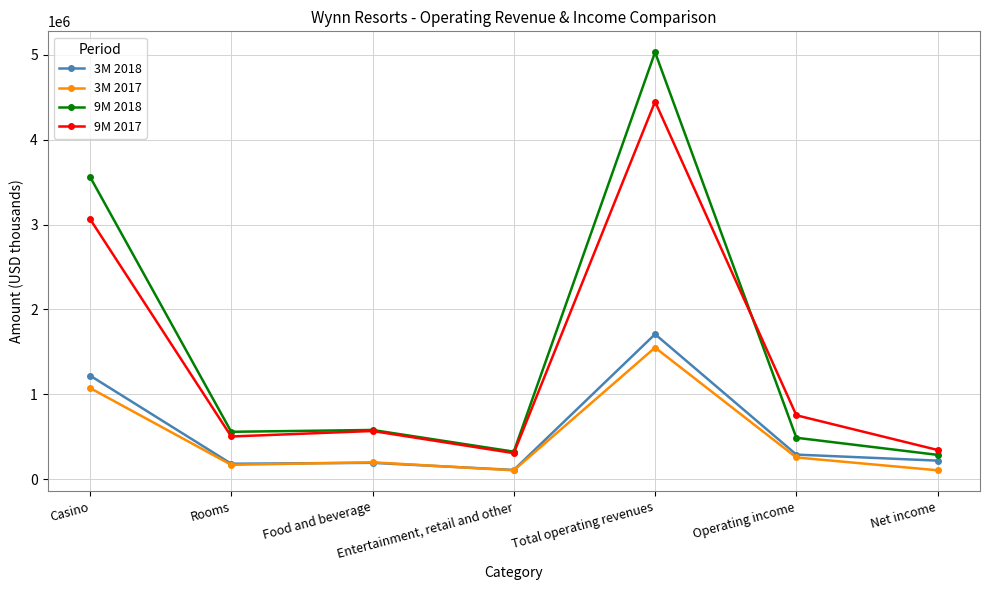

How many lines are shown in the chart?

4